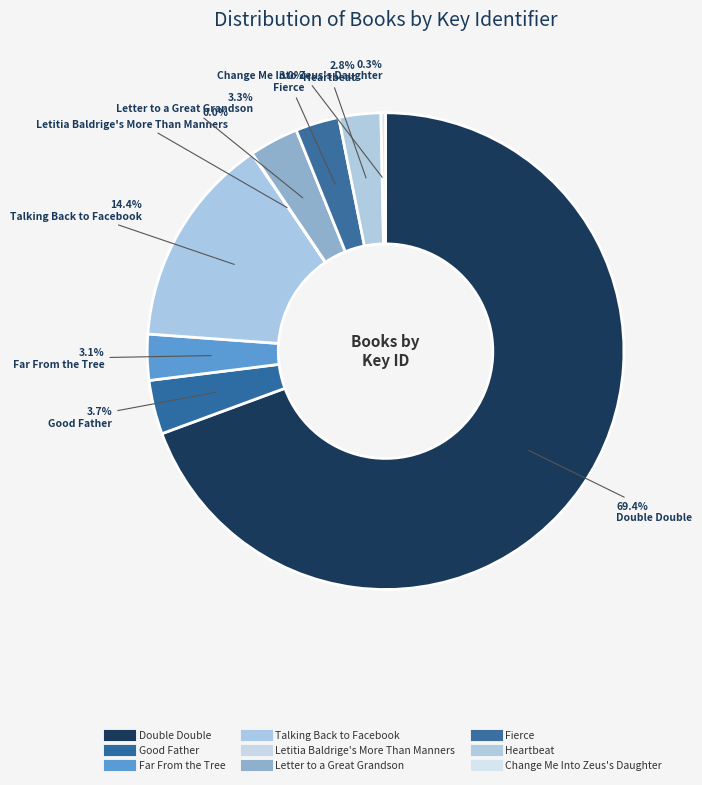

What is the smallest slice in the pie chart?

Letitia Baldrige's More Than Manners